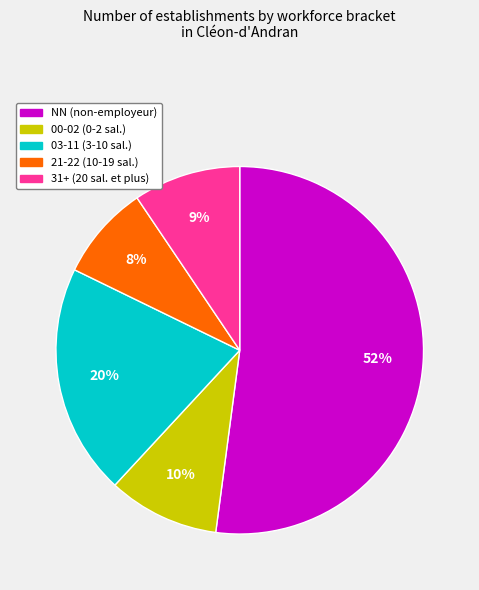

How many slices are in this pie chart?

5